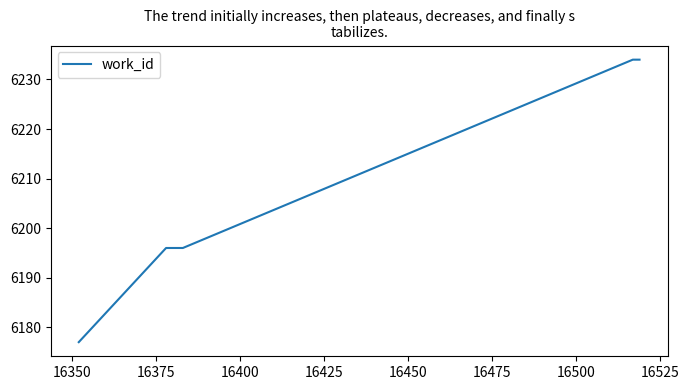

Reading right to left, list all the values displayed in this chart.

6234	6234	6196	6196	6196	6177